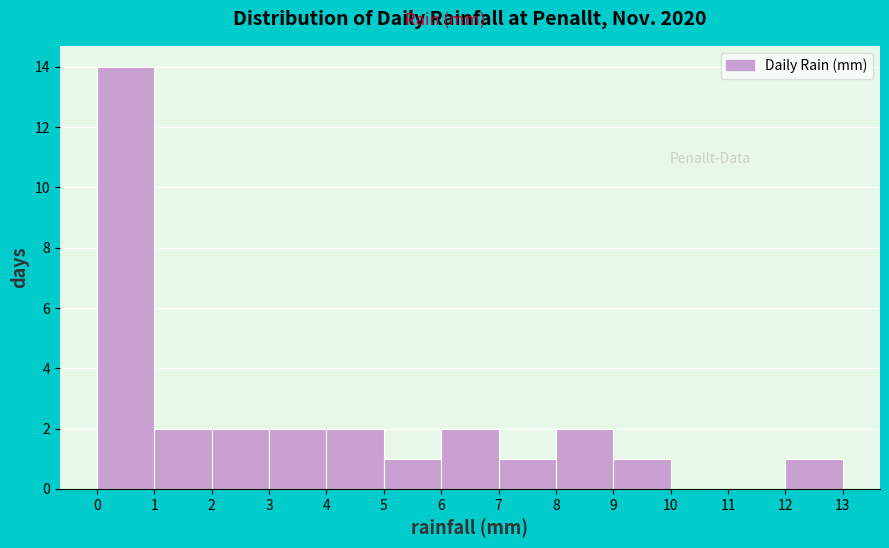

How tall is the bar that spans 12 to 13 on the x-axis? The values are not printed on the chart, so give them approximately, as read against the axis.

1